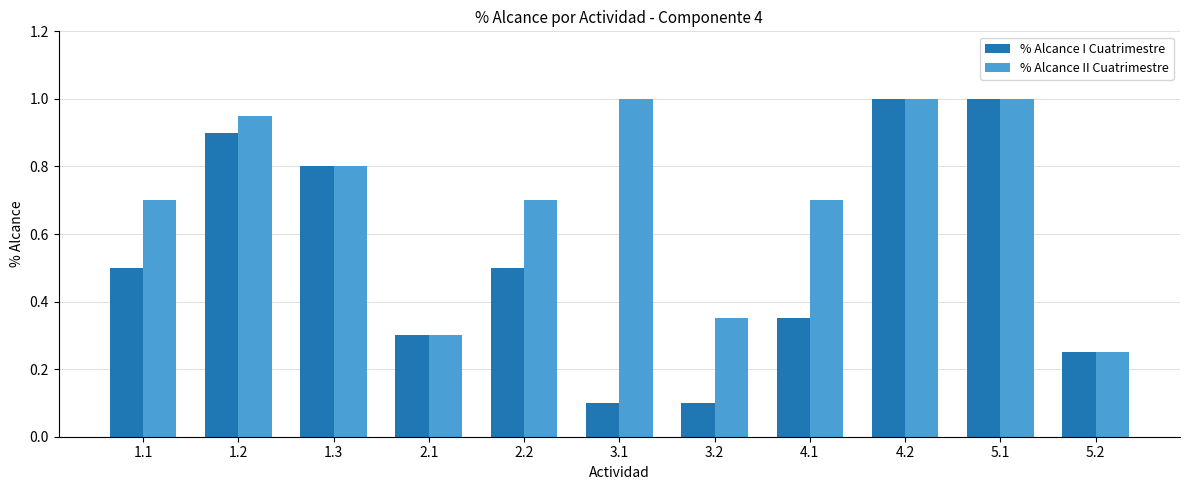

What is the label of the 8th bar from the right?

2.1